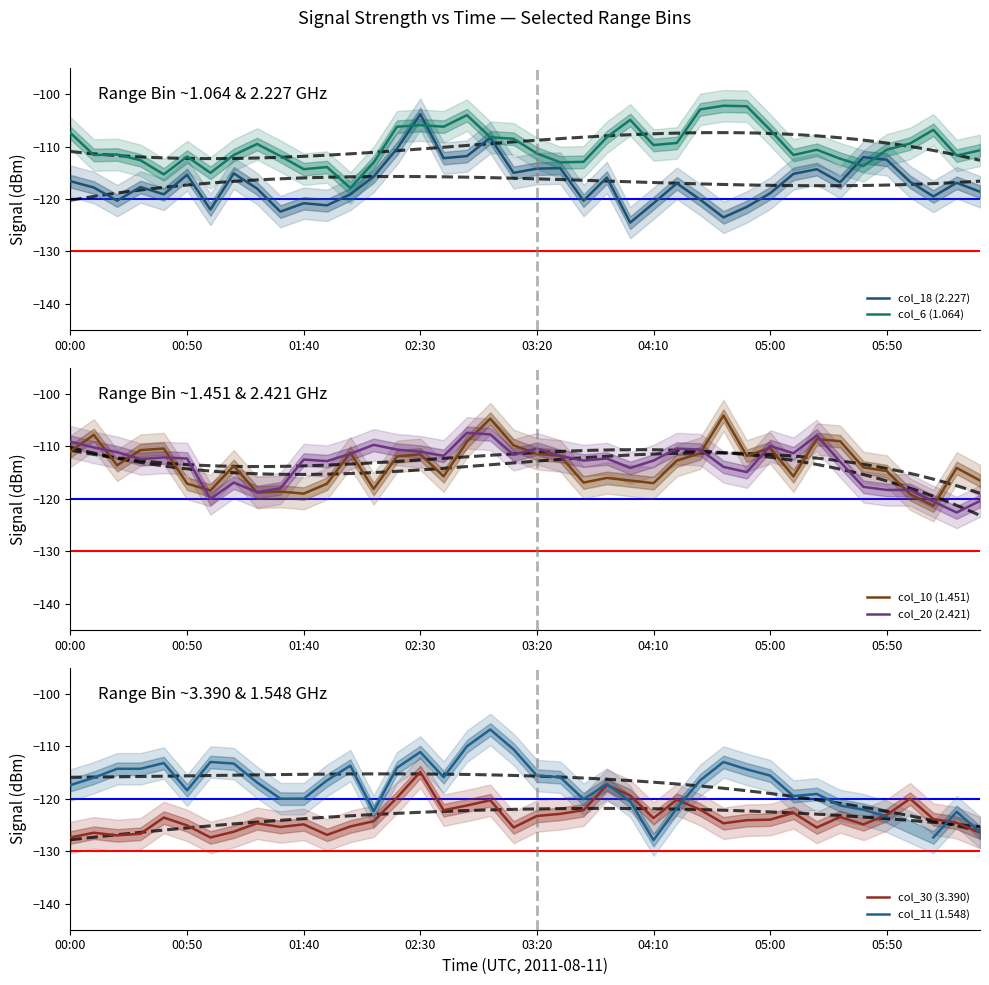

Which series ends up on top after the final intersection of col_20 (2.421) and col_6 (1.064)?

col_6 (1.064)